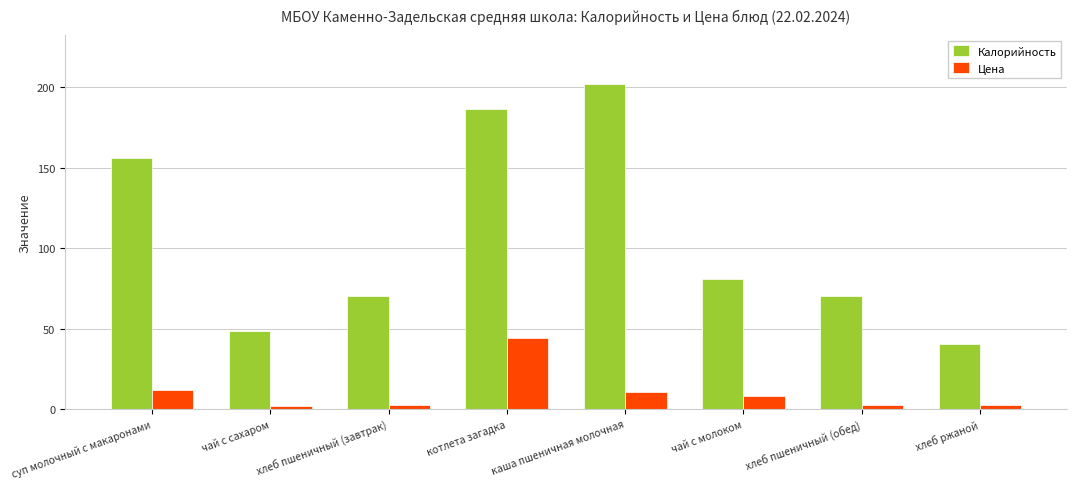

Rank the series at каша пшеничная молочная from highest to lowest value.

Калорийность, Цена